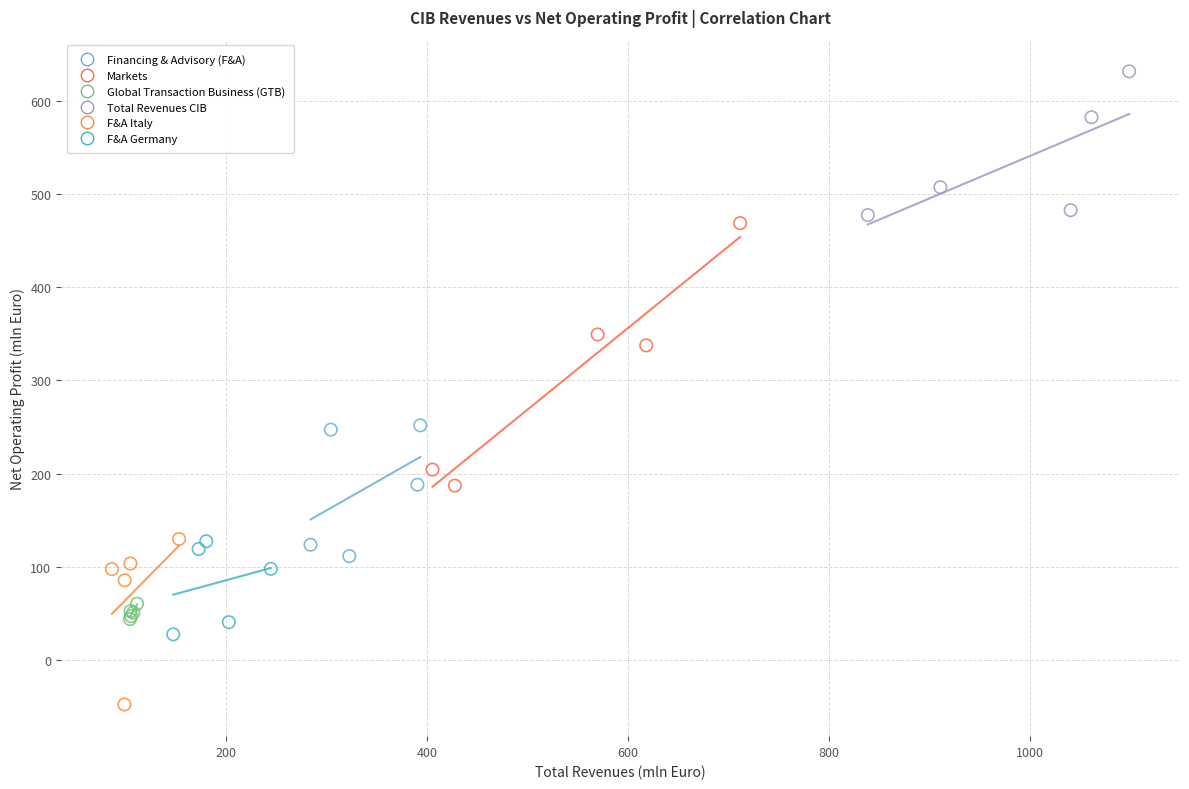

Which series contains the lowest Y value?

F&A Italy